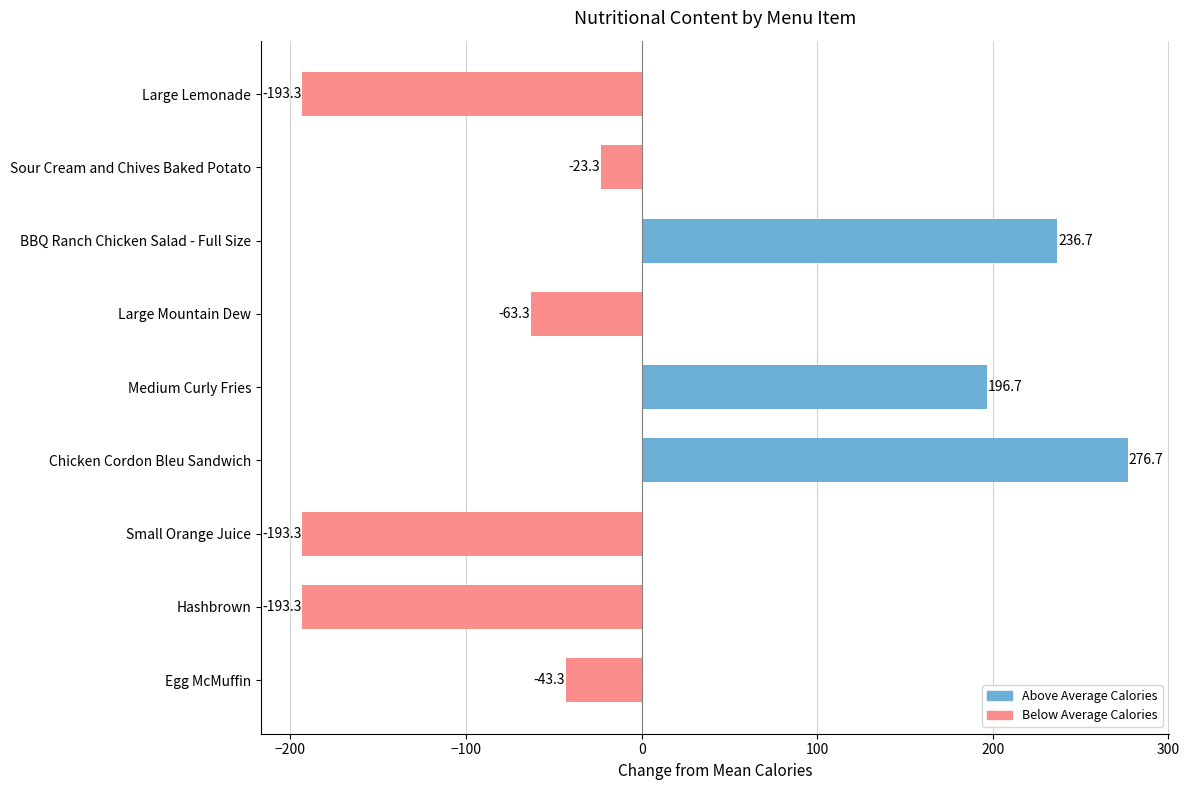

True or false: the data shows -193.3 at Hashbrown.

True